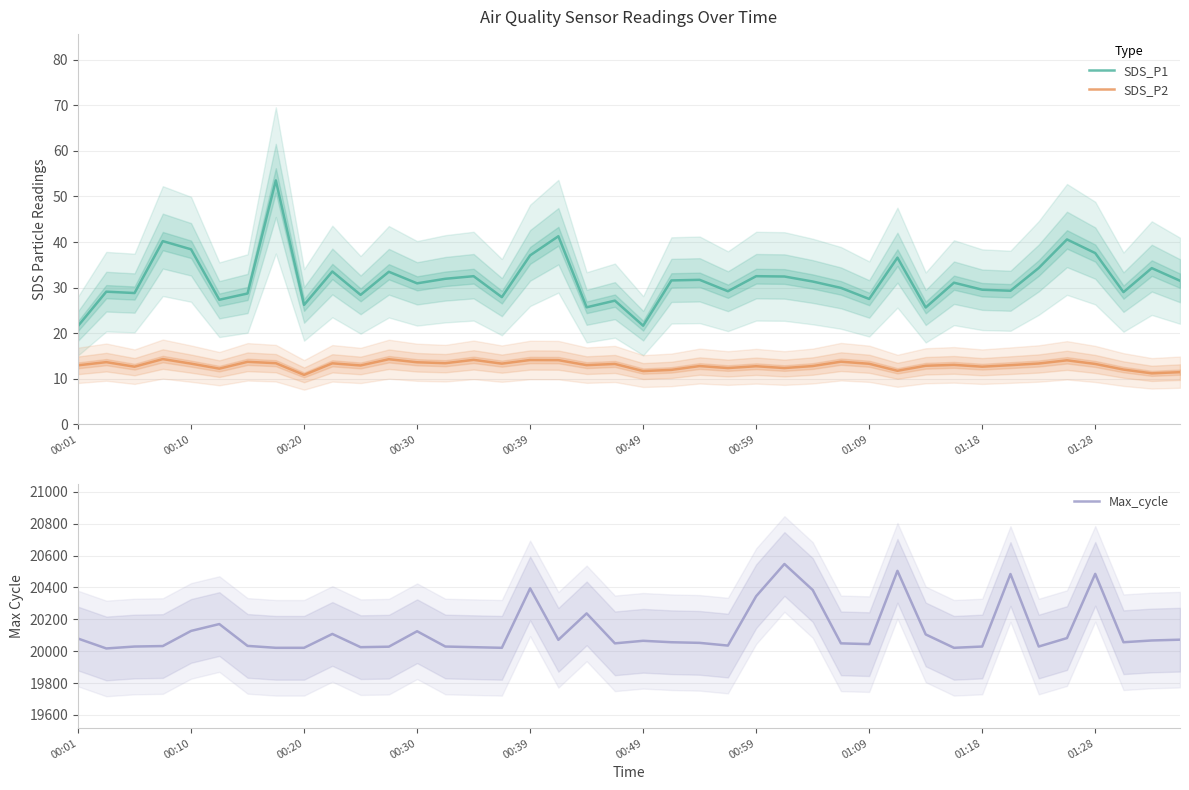

True or false: SDS_P1 and SDS_P2 intersect in this chart.

False